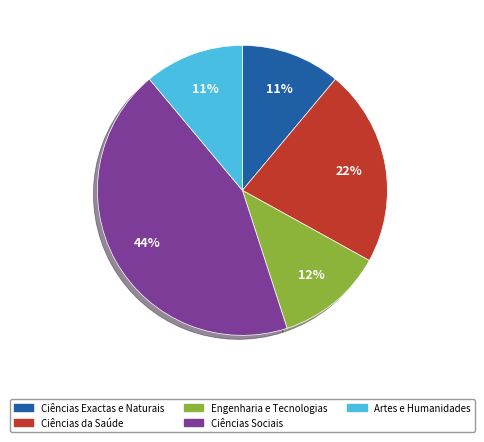

Which category has the biggest portion of the pie?

Ciências Sociais